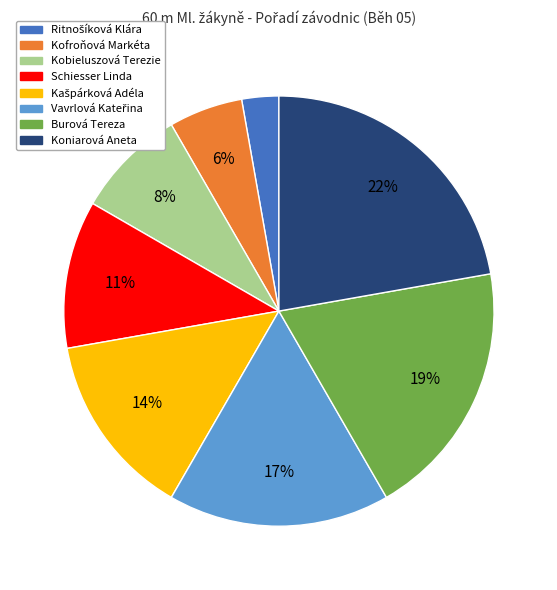

Does Kobieluszová Terezie represent more than half of the total?

No